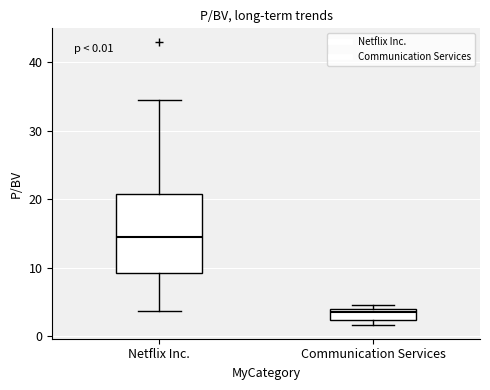

Which box's median line is the highest?

Netflix Inc.